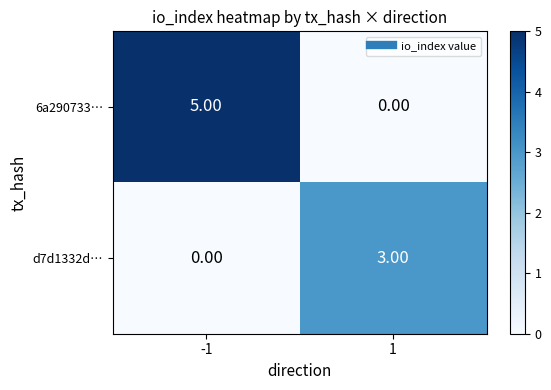

What is the difference between the 6a290733… values at -1 and 1?

5